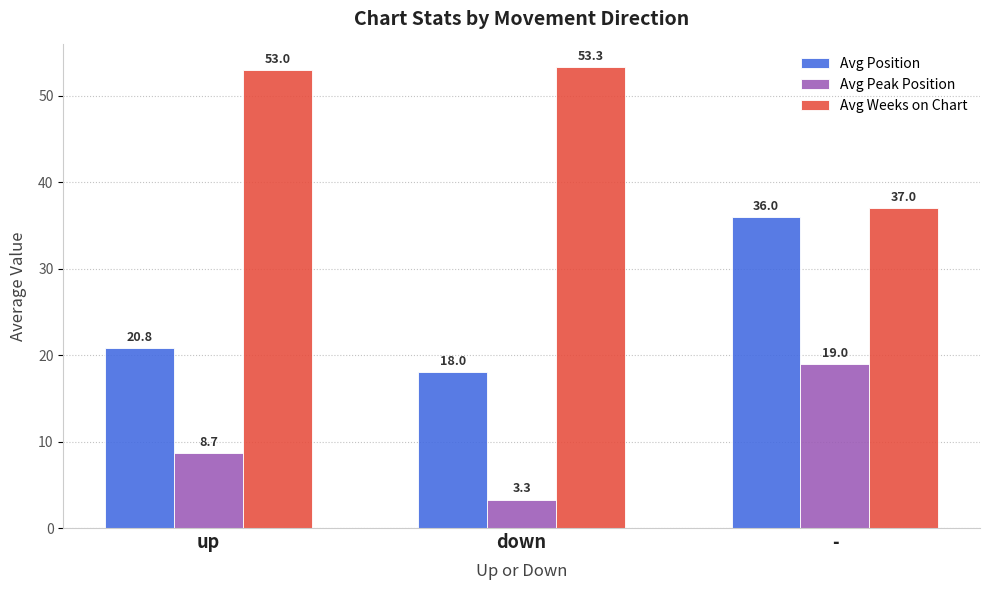

True or false: Avg Position has a value of 18.0 at down.

True